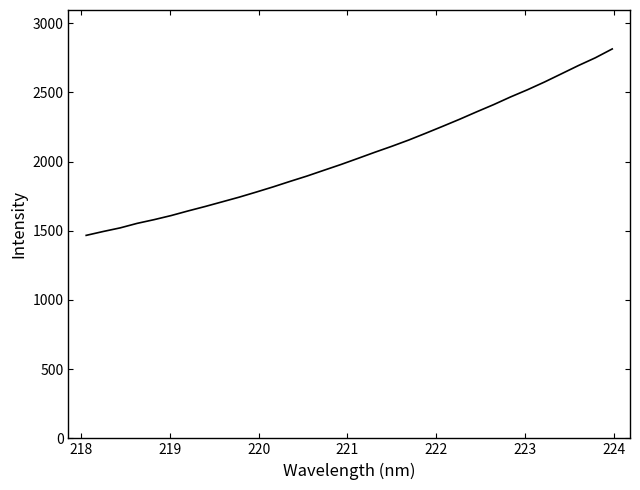

What is the difference between the maximum and minimum values?

1347.2